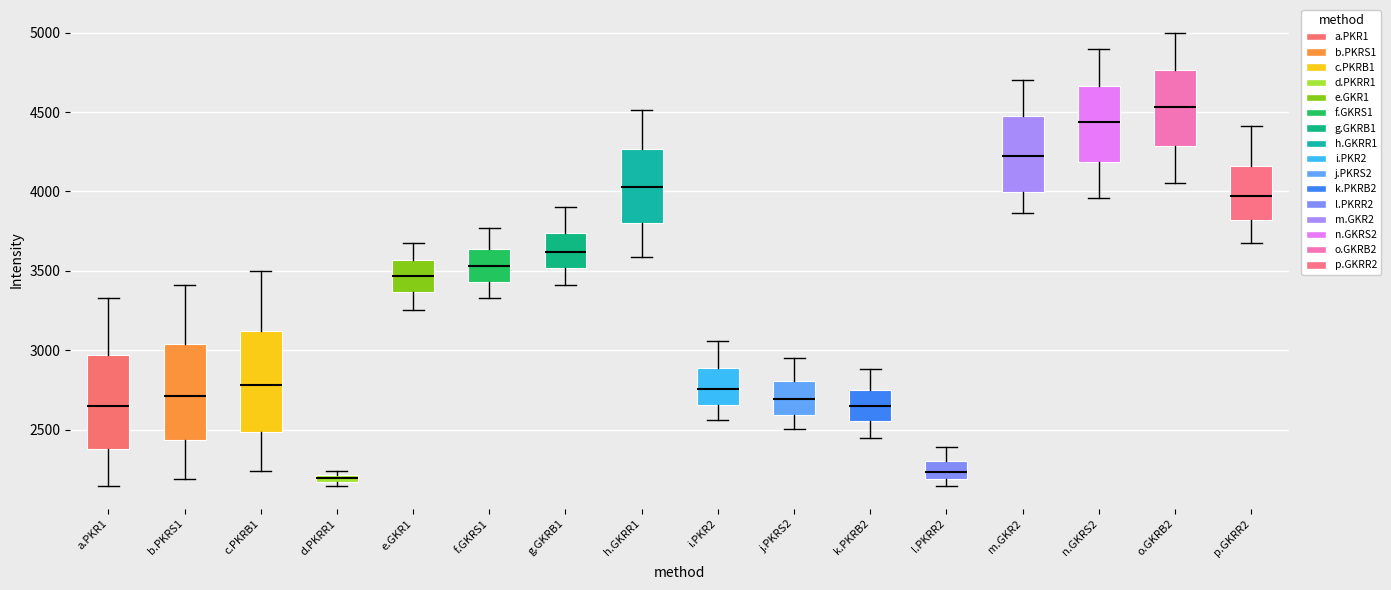

Where does the median line of the box for a.PKR1 sit on the y-axis? The values are not printed on the chart, so give them approximately, as read against the axis.

2650